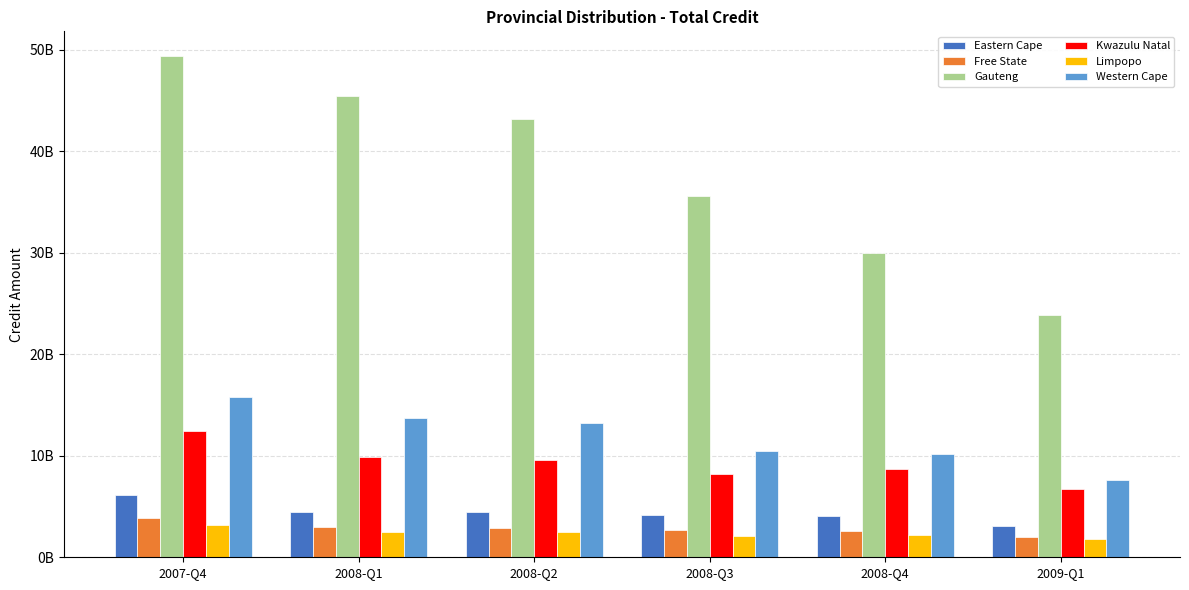

The value of Eastern Cape at 2007-Q4 is 3050799450. True or false?

False